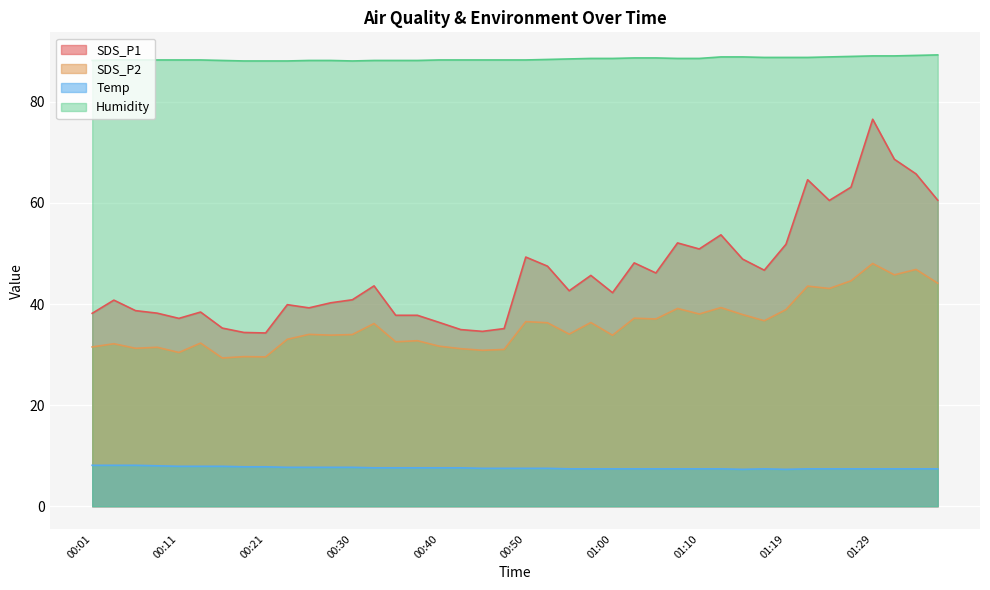

How many lines are shown in the chart?

4